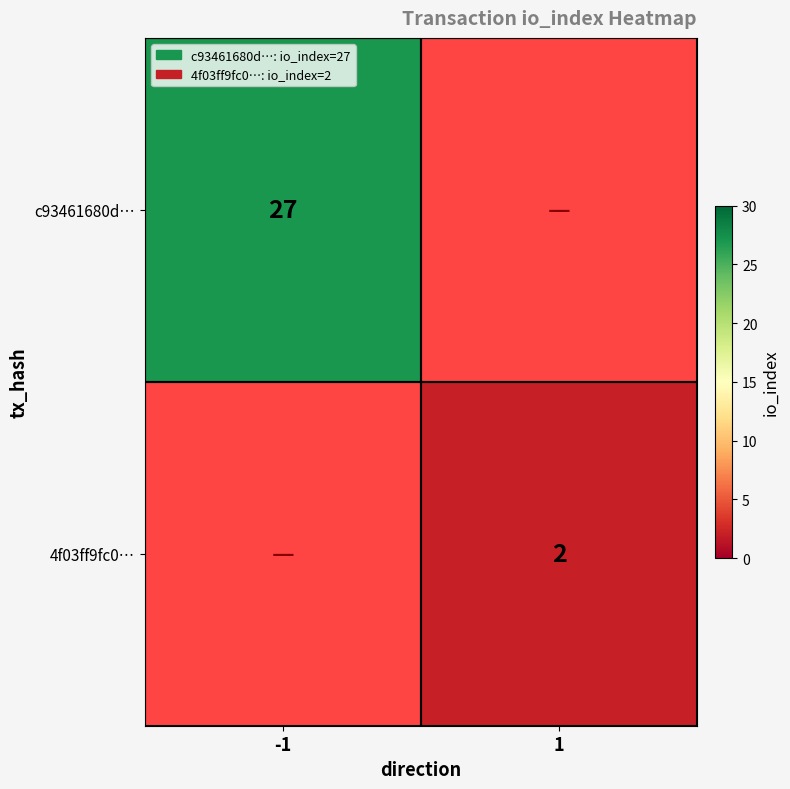

The 4f03ff9fc0… series shows 2 at 1. True or false?

True